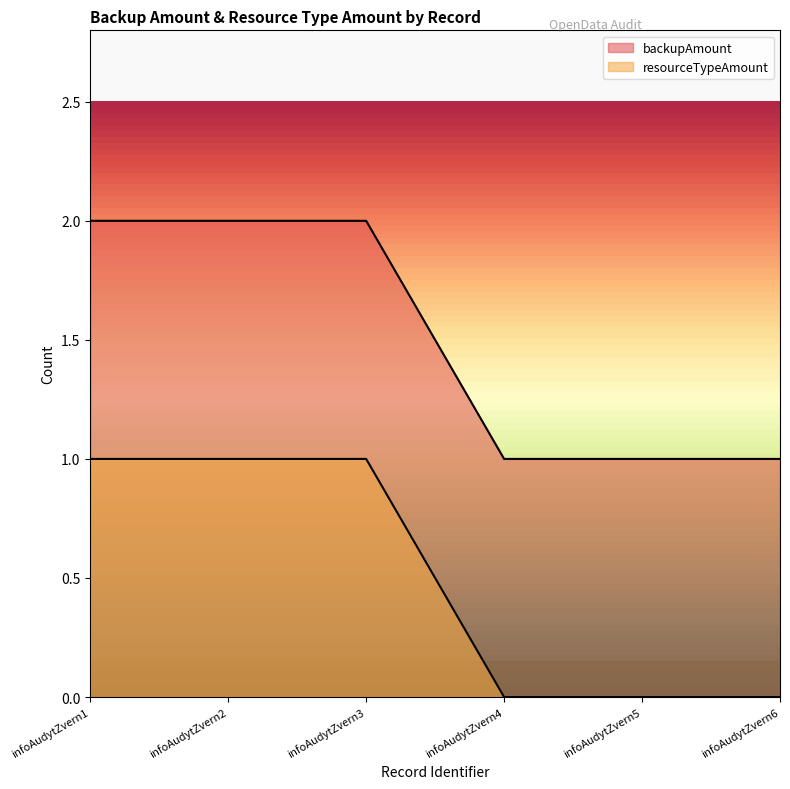

What is the maximum value shown in the chart?

2